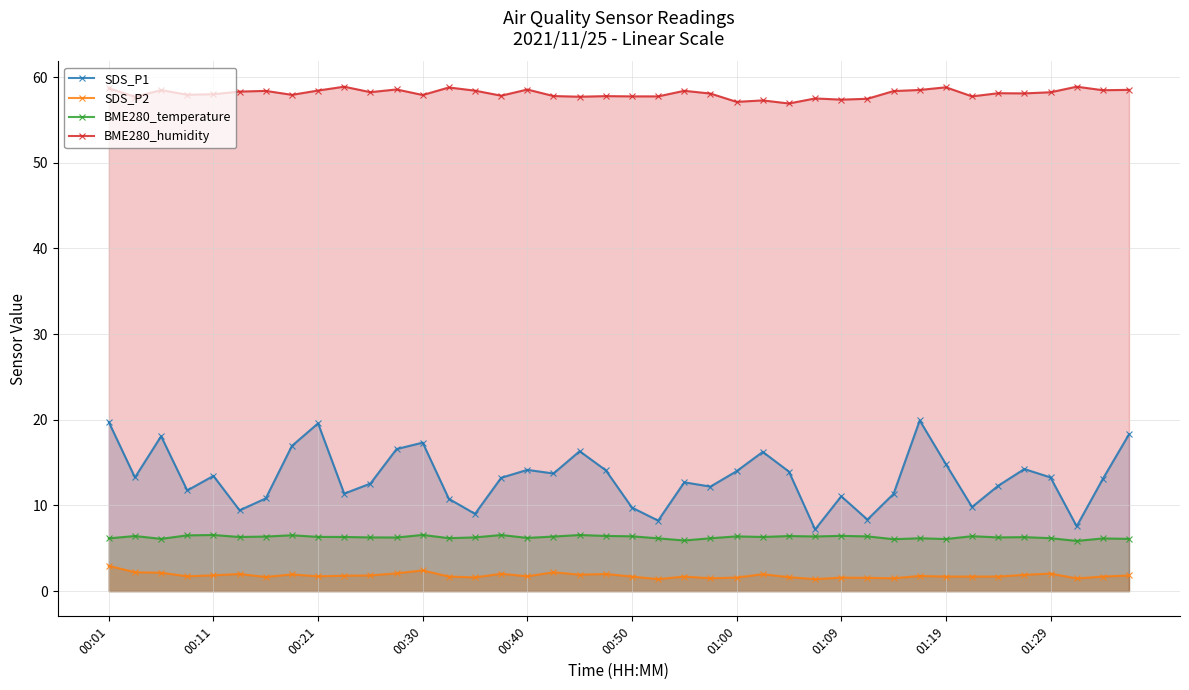

What is the total value across all series at 34?

78.4